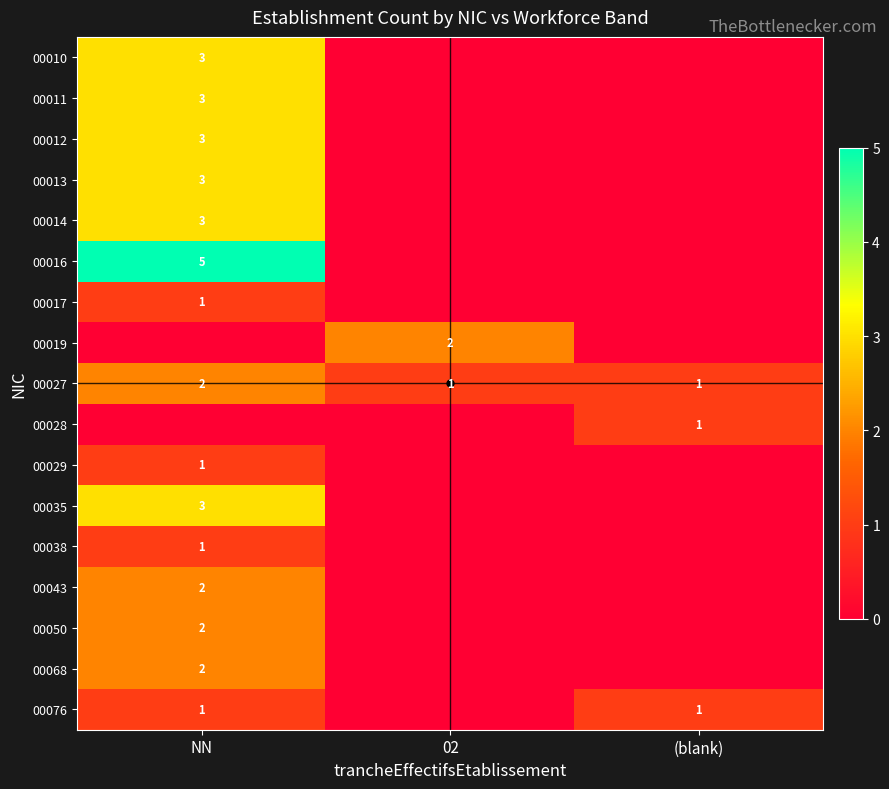

Is the value of 00013 at NN greater than the value of 00027 at (blank)?

Yes